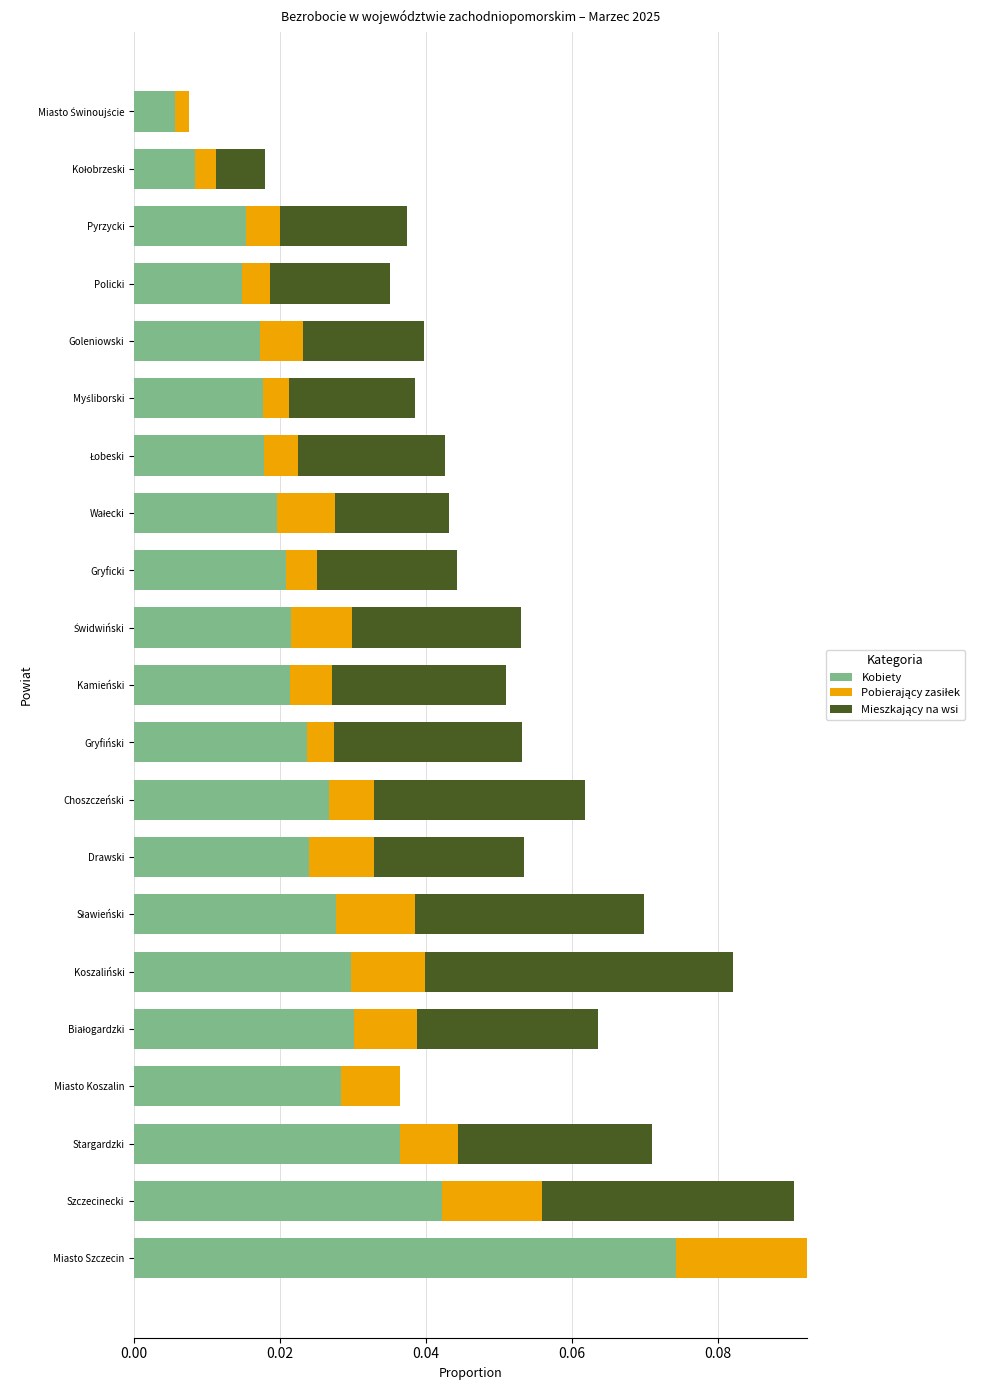

How many series are shown in this chart?

3